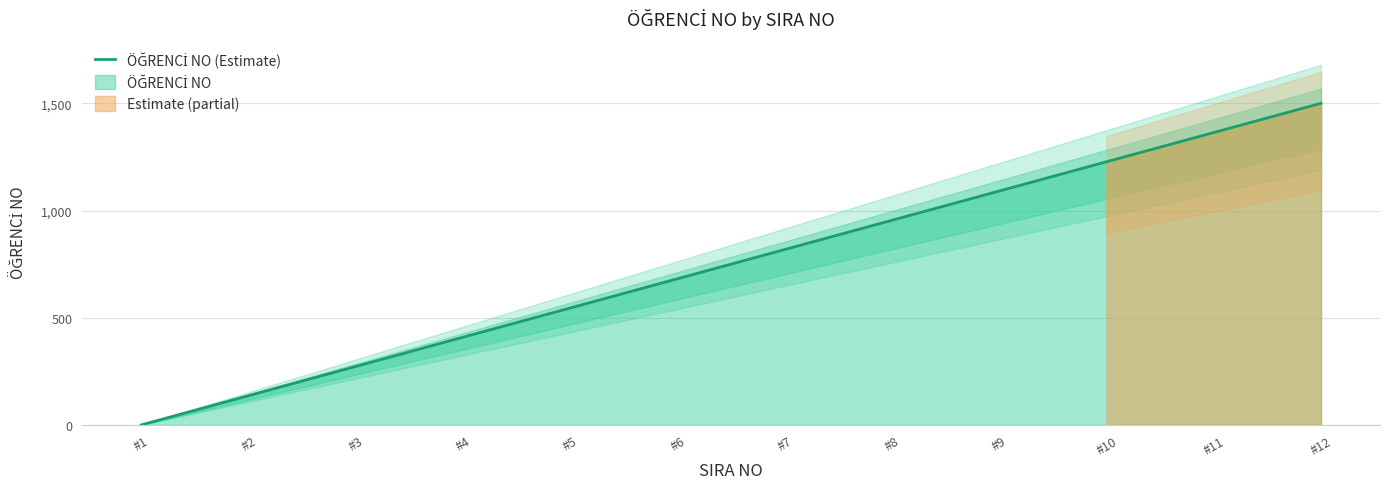

The chart shows a value of 681.8 at #6. True or false?

True